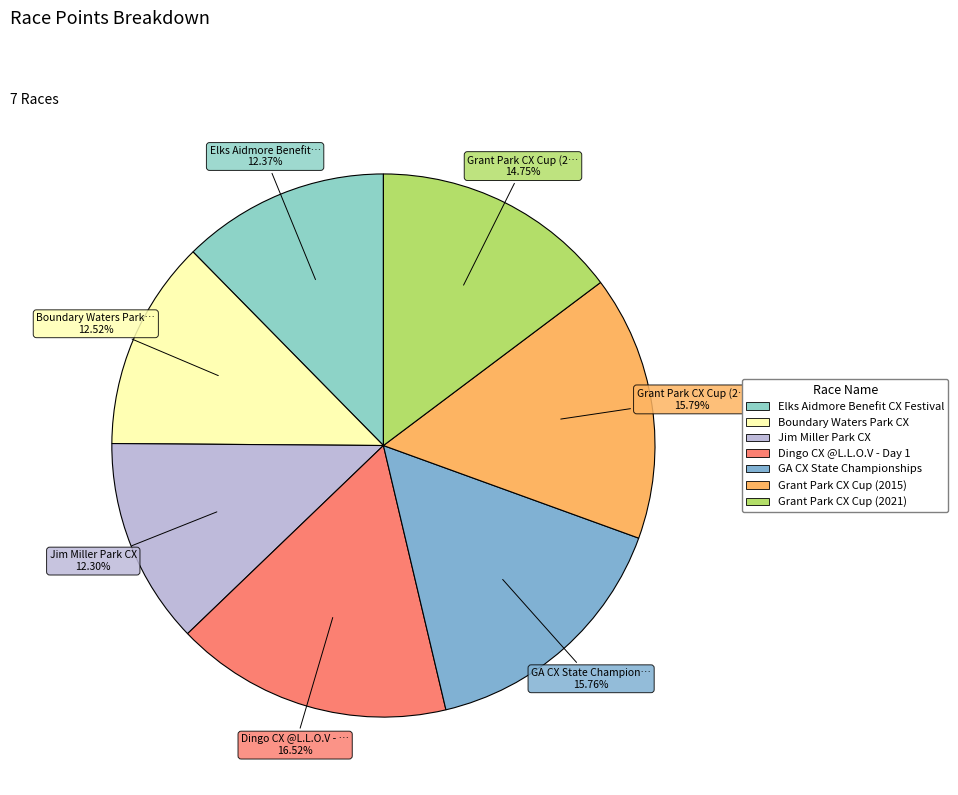

To the nearest percent, what is the difference between the largest and smallest slice percentages?

4%